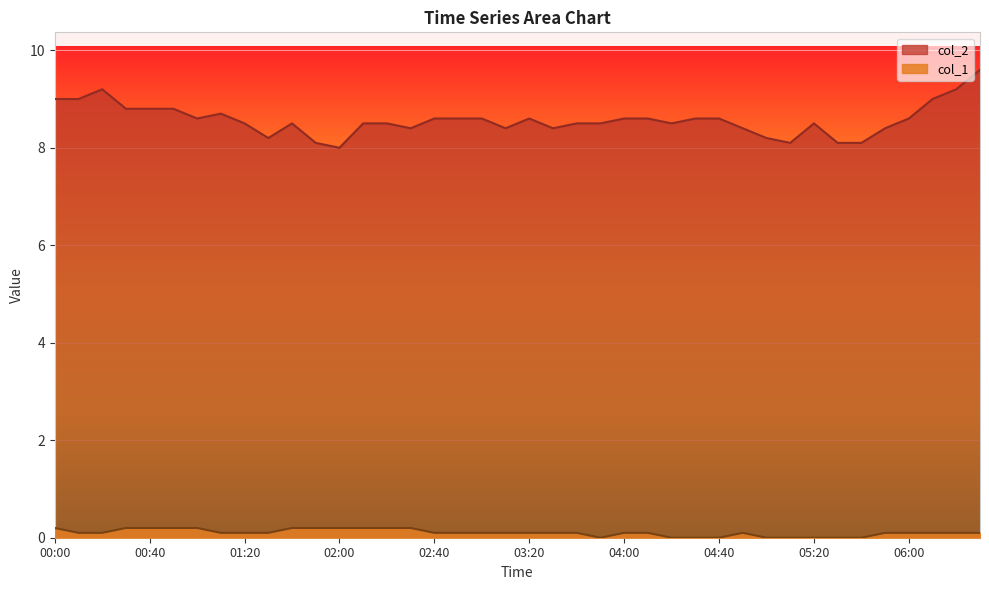

List the series in order of their peak value, highest first.

col_2, col_1